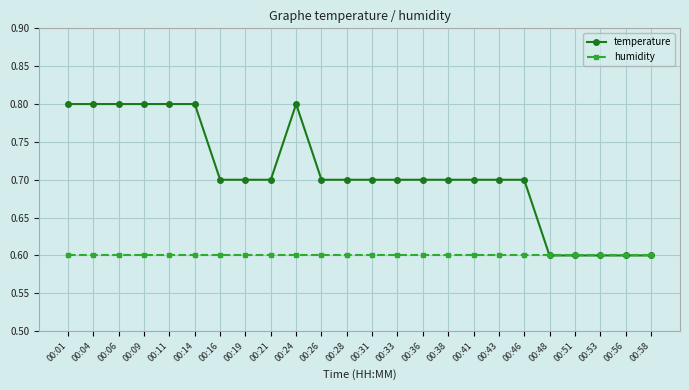

At 00:16, list the series in order from smallest to largest.

humidity, temperature